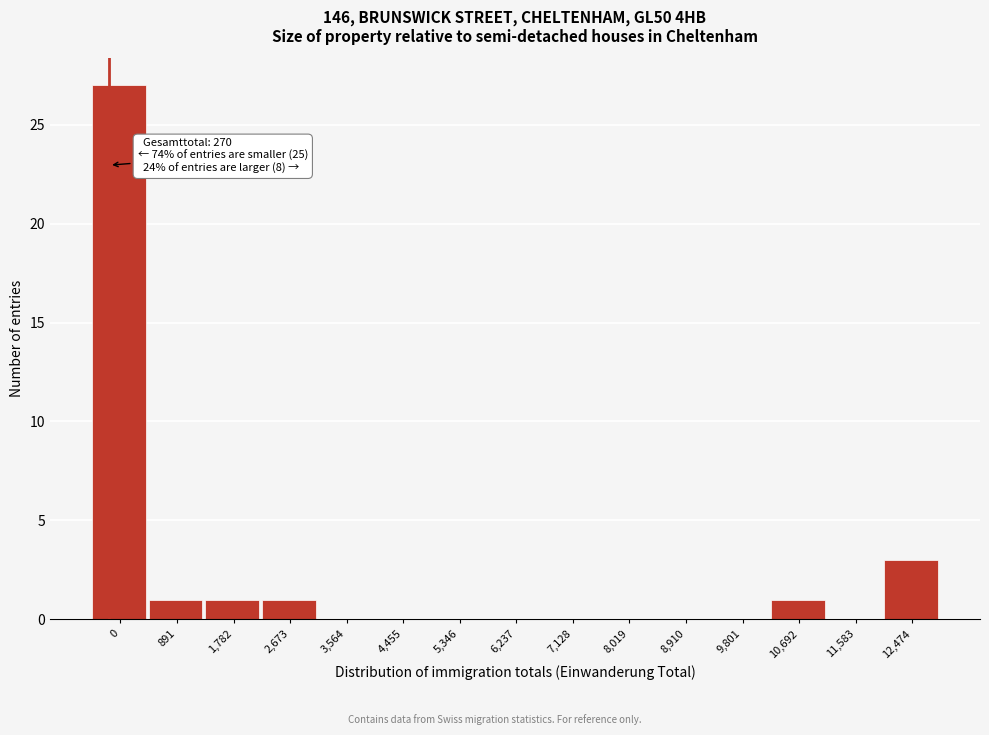

Reading right to left, what are all the values shown in this chart?

12,474=3	11,583=0	10,692=1	9,801=0	8,910=0	8,019=0	7,128=0	6,237=0	5,346=0	4,455=0	3,564=0	2,673=1	1,782=1	891=1	0=27